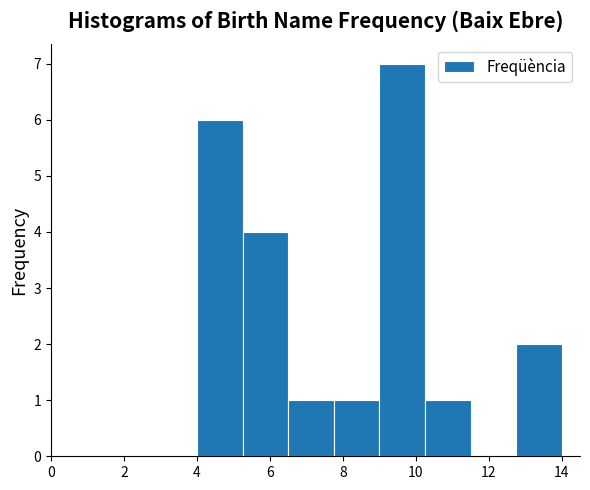

Reading left to right, transcribe this chart: for each bar, give the range it covers on the x-axis and its height. Neither the bar edges nor the heights are printed on the chart, so give them approximately, as read against the axes.

4.00 to 5.25: 6
5.25 to 6.50: 4
6.50 to 7.75: 1
7.75 to 9.00: 1
9.00 to 10.25: 7
10.25 to 11.50: 1
11.50 to 12.75: 0
12.75 to 14.00: 2